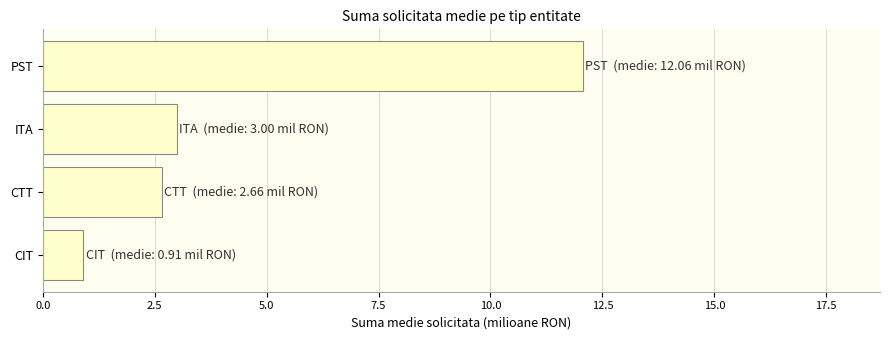

The chart shows a value of 19.2 at PST. True or false?

False